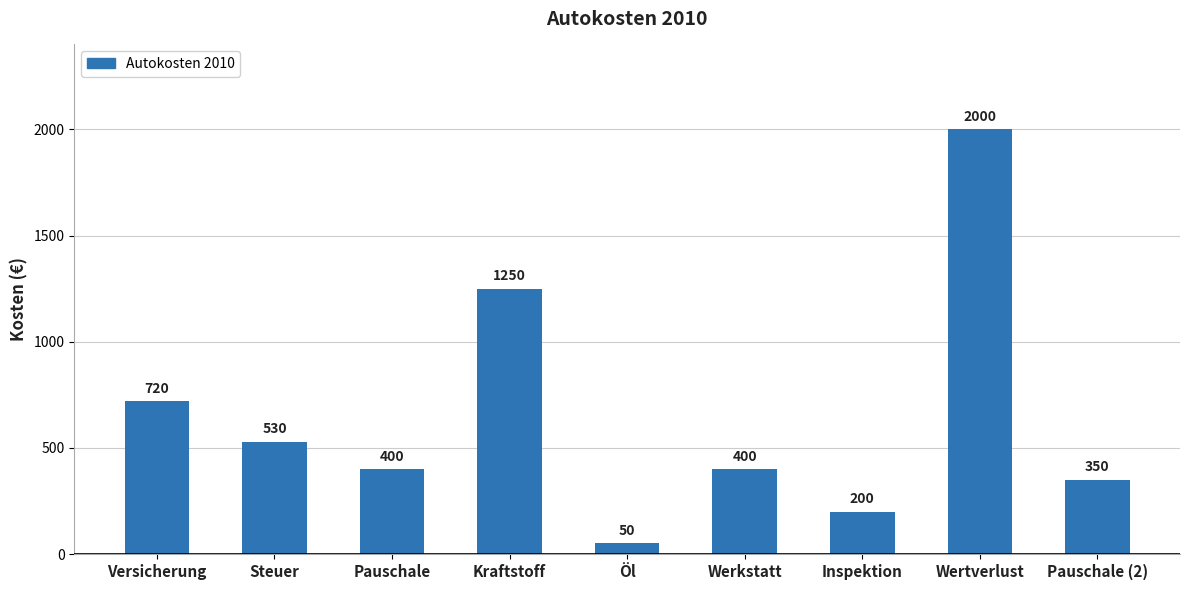

Reading right to left, extract all data points from this chart.

350	2000	200	400	50	1250	400	530	720